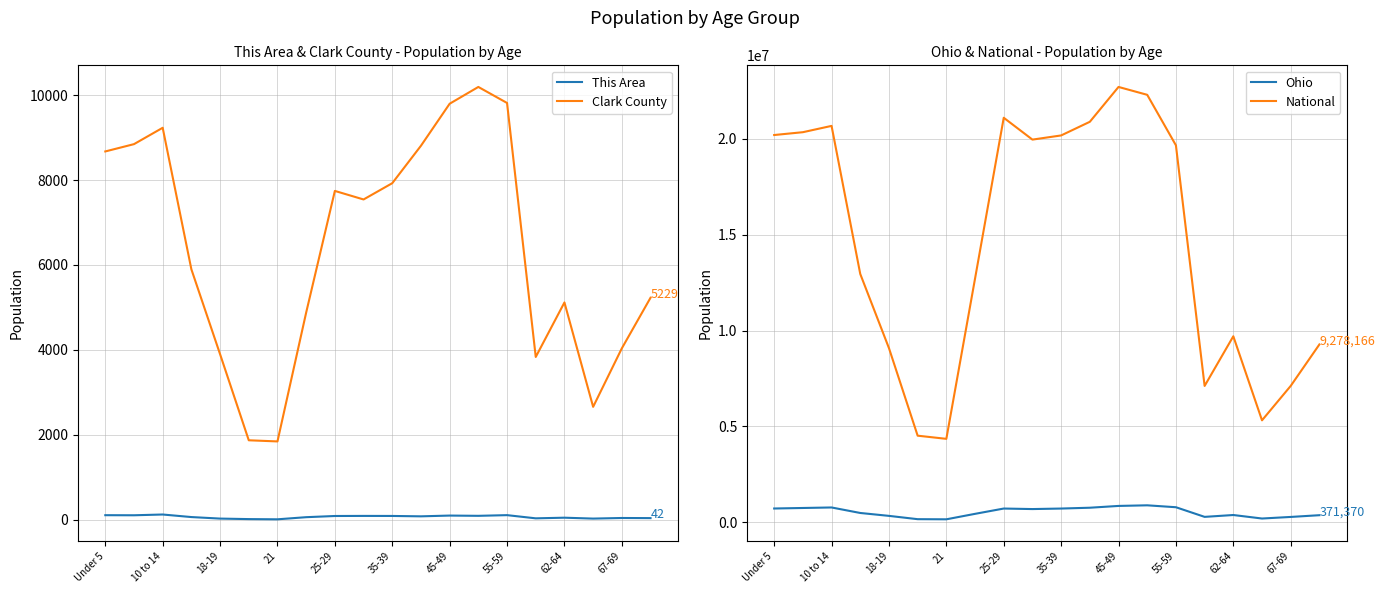

The value of Clark County at 35-39 is 7925. True or false?

True